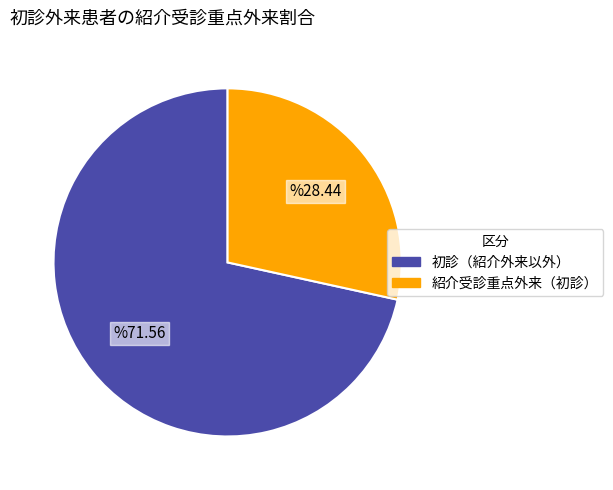

Rank the categories by value from lowest to highest.

紹介受診重点外来（初診）, 初診（紹介外来以外）